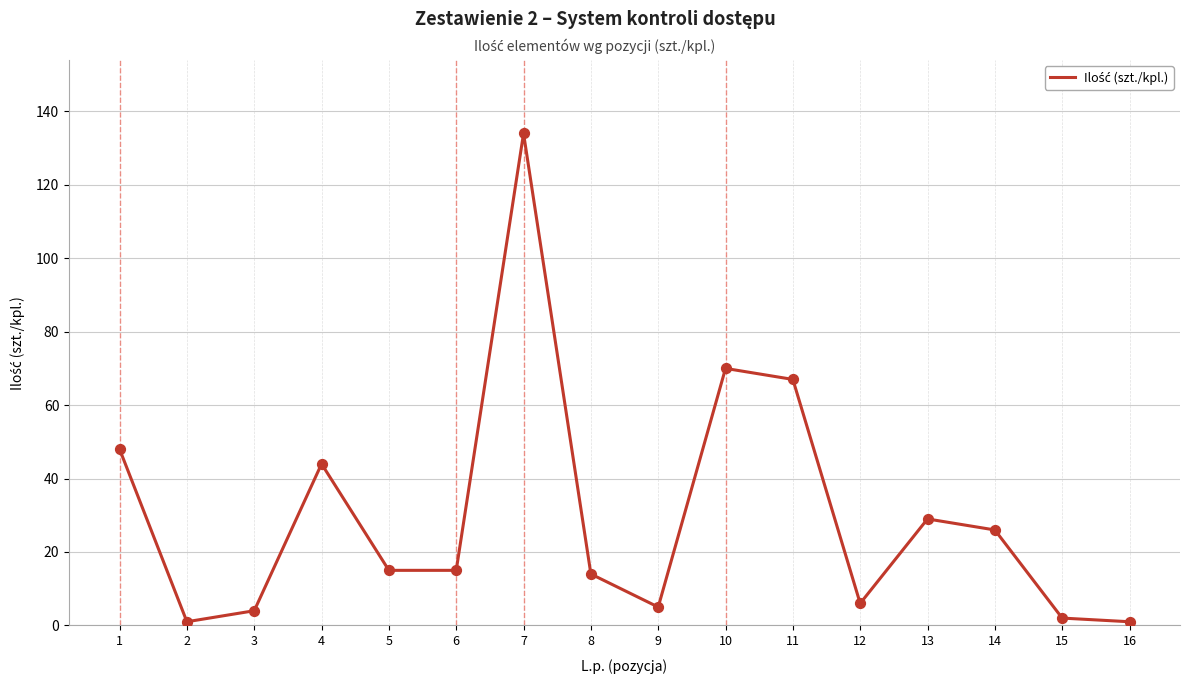

What is the change in value from 4 to 15?

-42